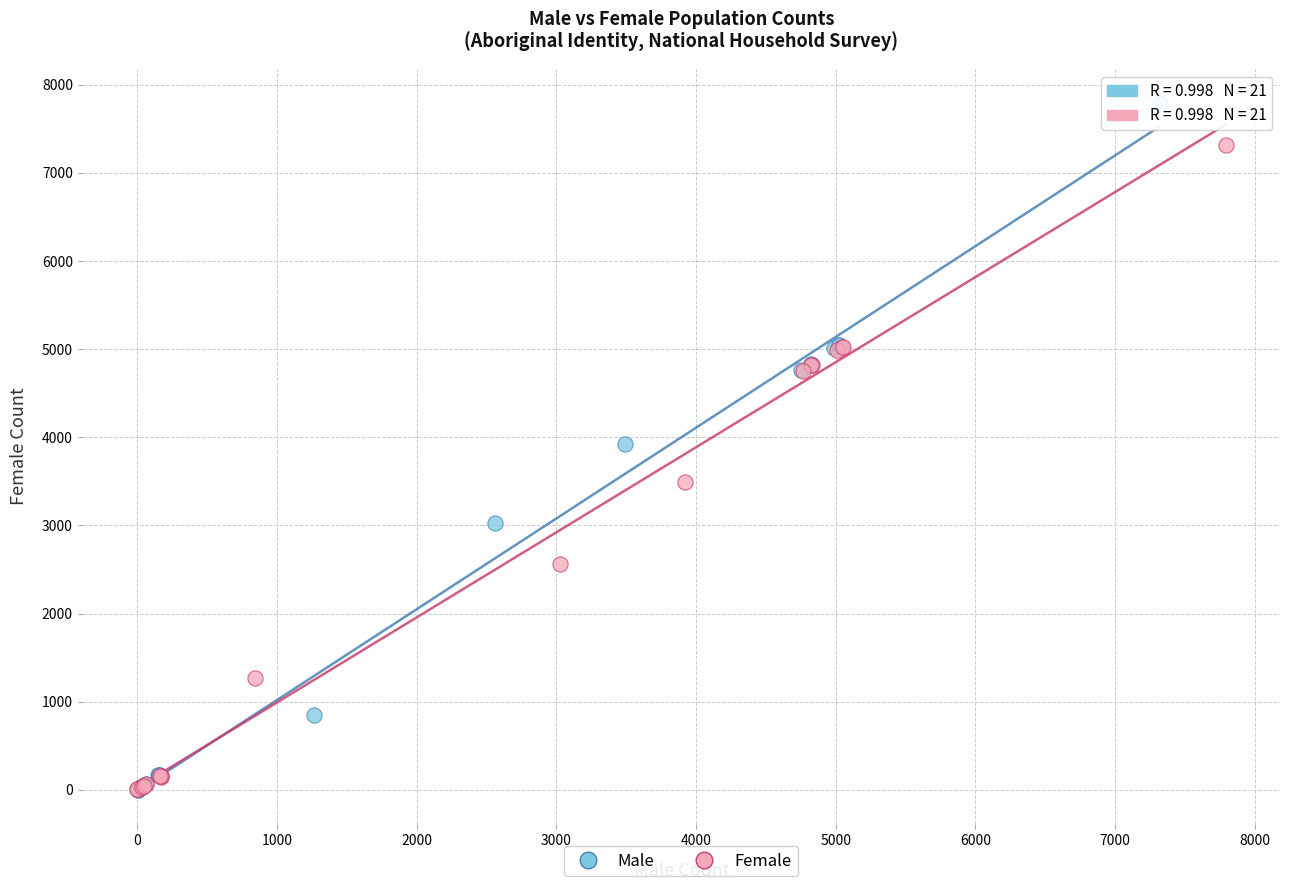

Which series has the largest Y range (max minus min)?

Male